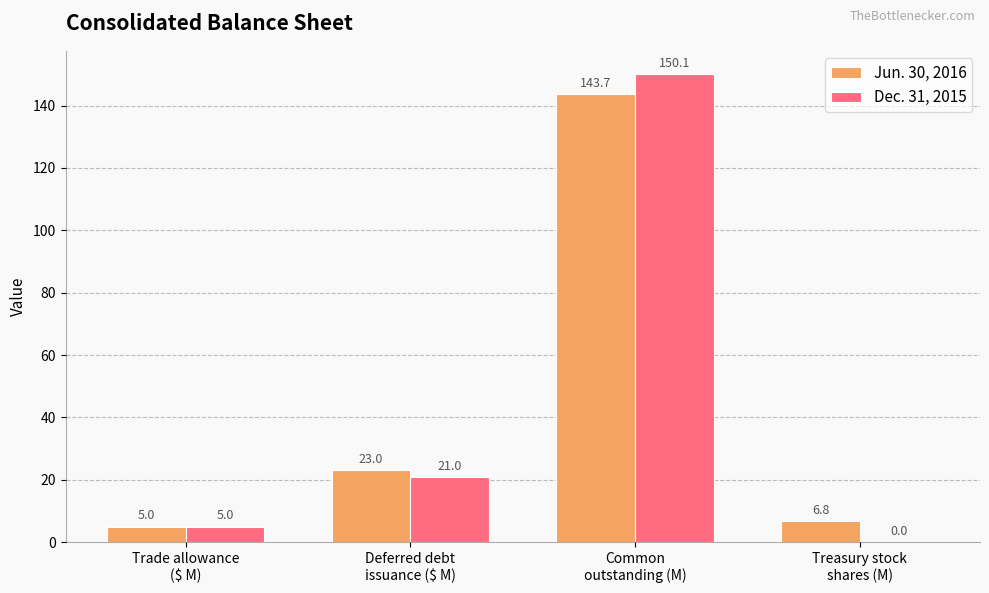

Which series has the largest total across all categories?

Jun. 30, 2016